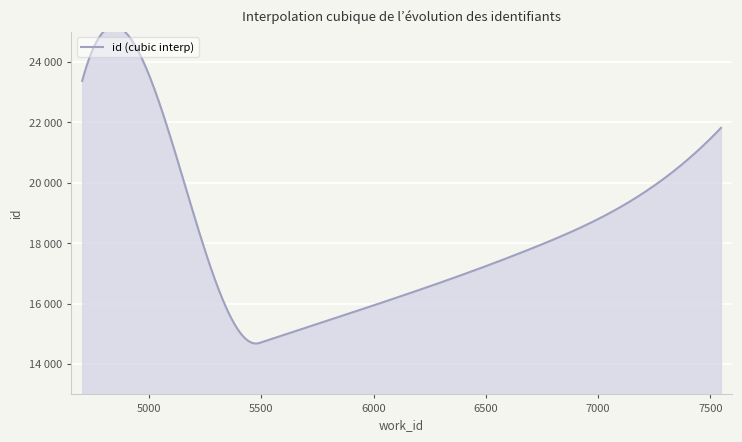

What is the change in value from 6709 to 7547?

+3979